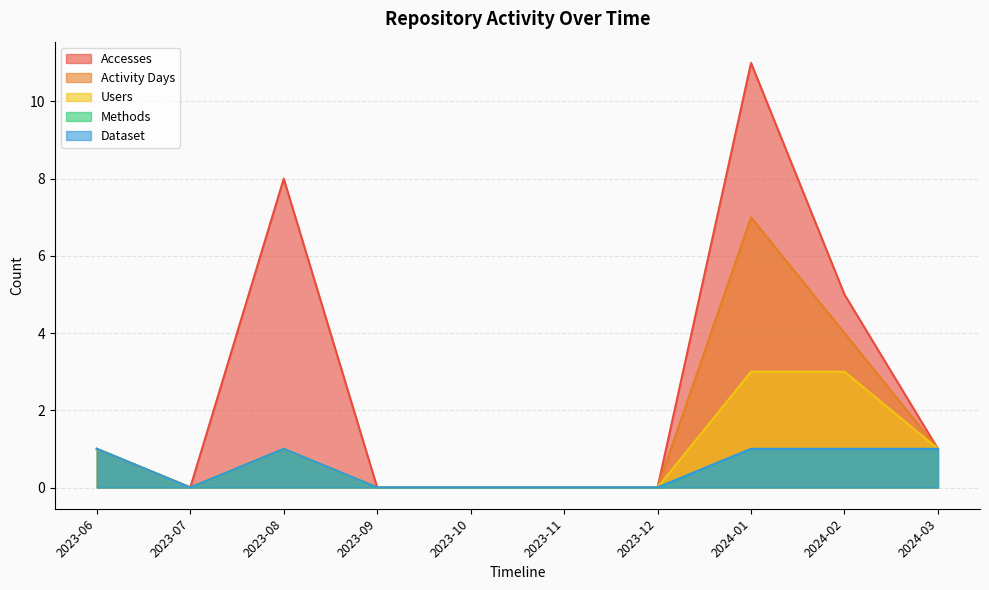

At which label is Activity Days closest to 3?

2024-02